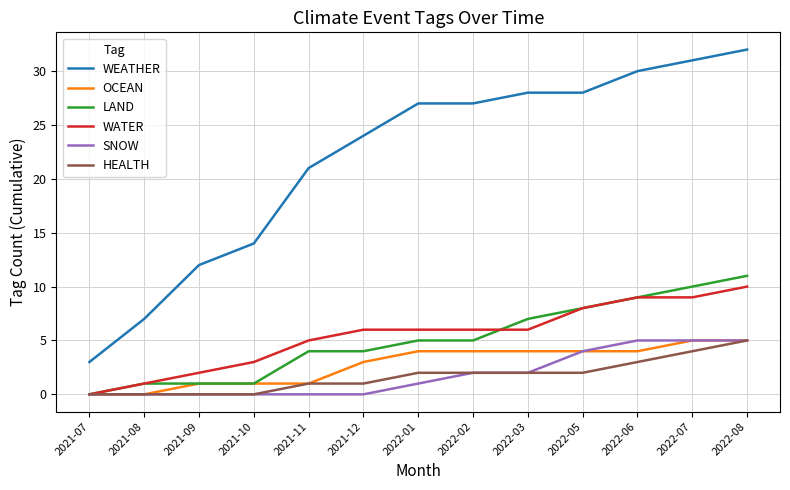

Reading left to right, transcribe all the data shown in this chart.

WEATHER: 3	7	12	14	21	24	27	27	28	28	30	31	32
OCEAN: 0	0	1	1	1	3	4	4	4	4	4	5	5
LAND: 0	1	1	1	4	4	5	5	7	8	9	10	11
WATER: 0	1	2	3	5	6	6	6	6	8	9	9	10
SNOW: 0	0	0	0	0	0	1	2	2	4	5	5	5
HEALTH: 0	0	0	0	1	1	2	2	2	2	3	4	5